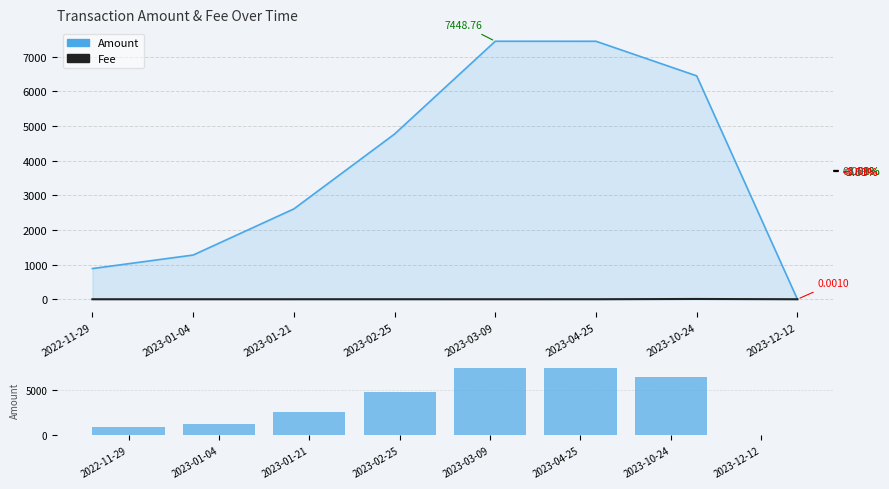

What is the spread (max minus min) of values at 2023-01-04?

1276.3